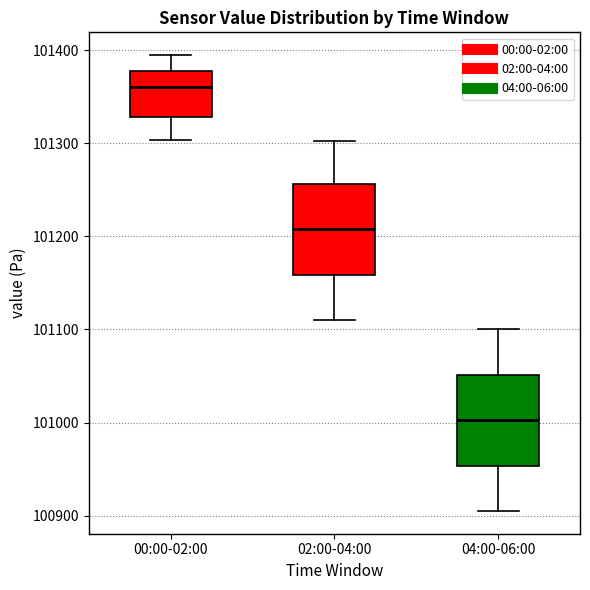

Which box's median line is the lowest?

04:00-06:00